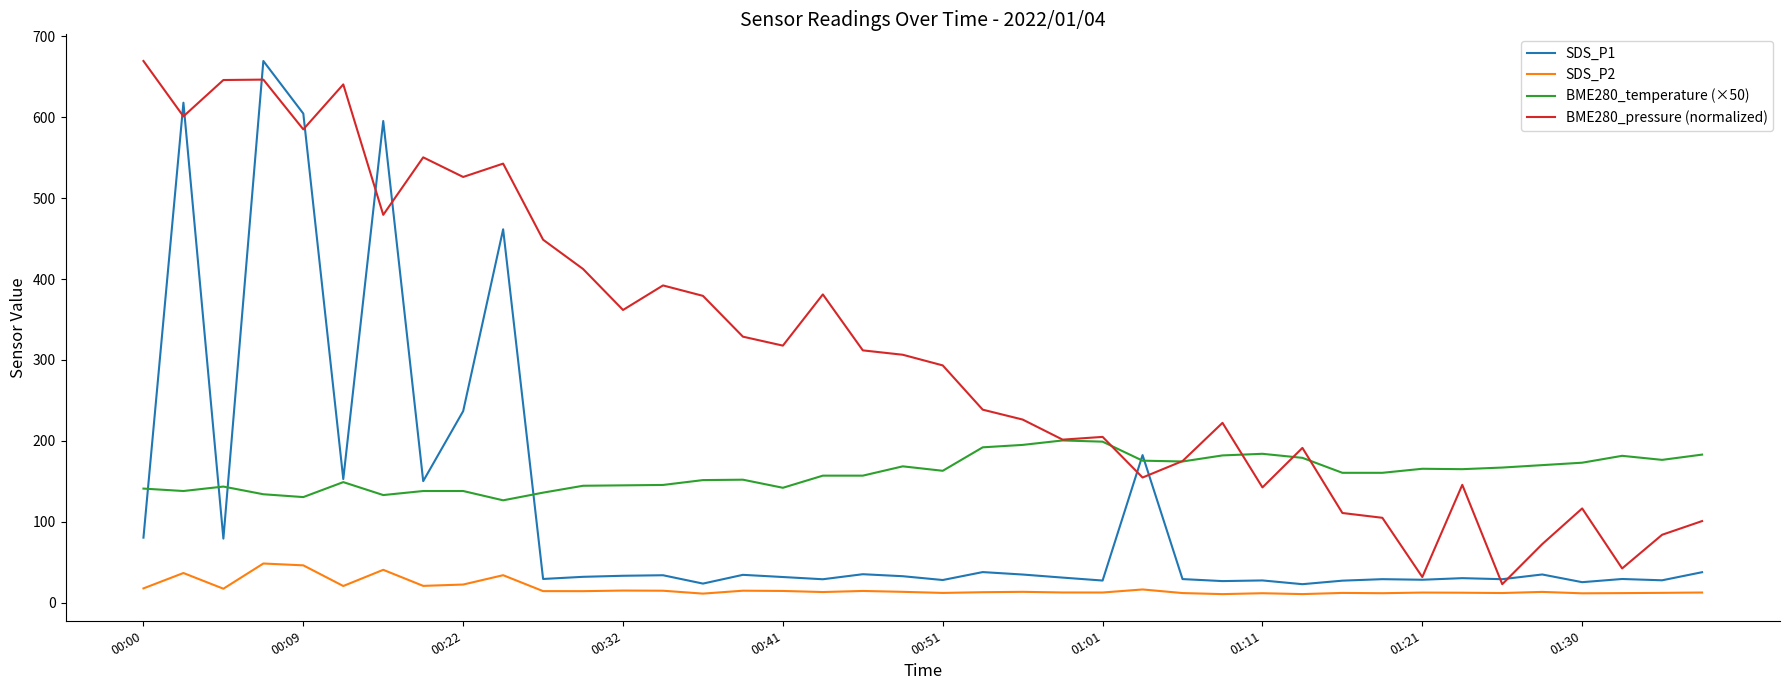

True or false: SDS_P1 and BME280_pressure (normalized) cross at least once.

True